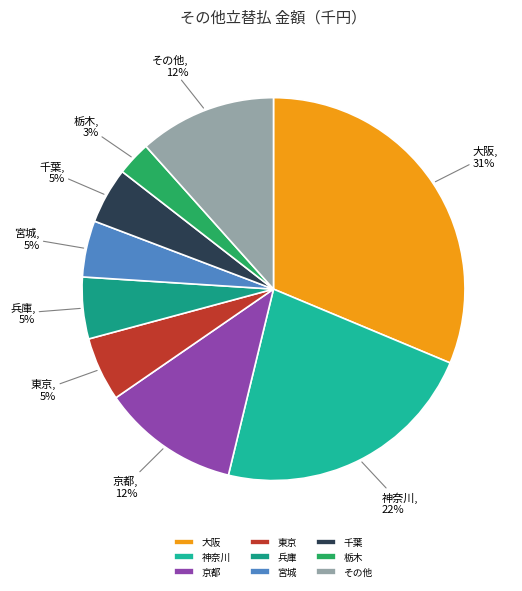

Which has a higher value, 京都 or 兵庫?

京都